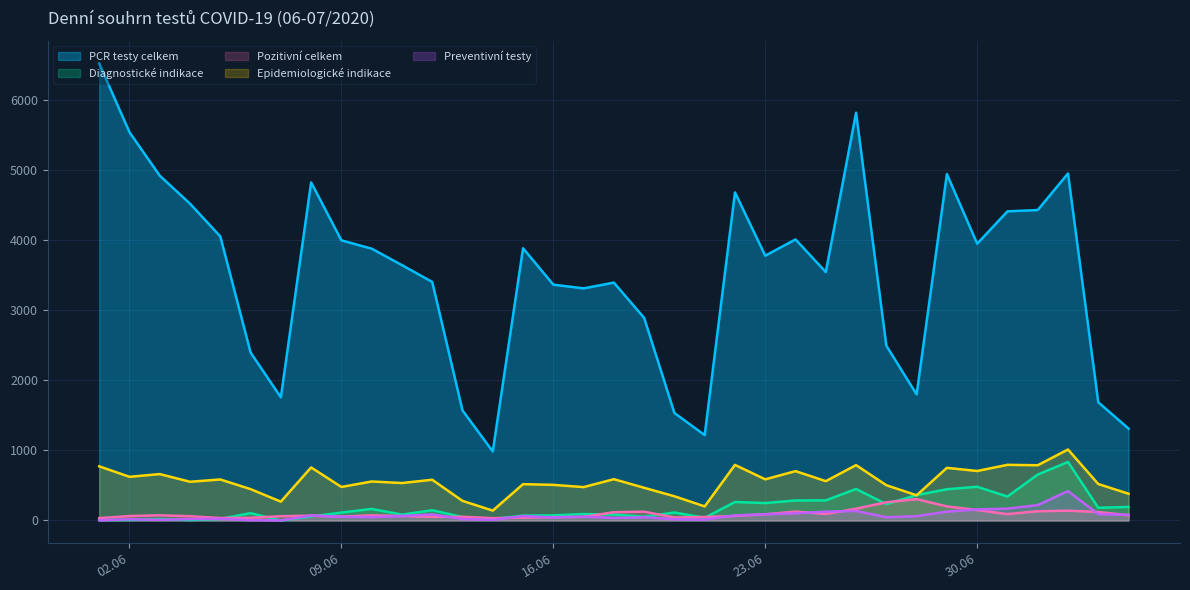

What is the difference between the maximum and minimum values in the Diagnostické indikace series?

836